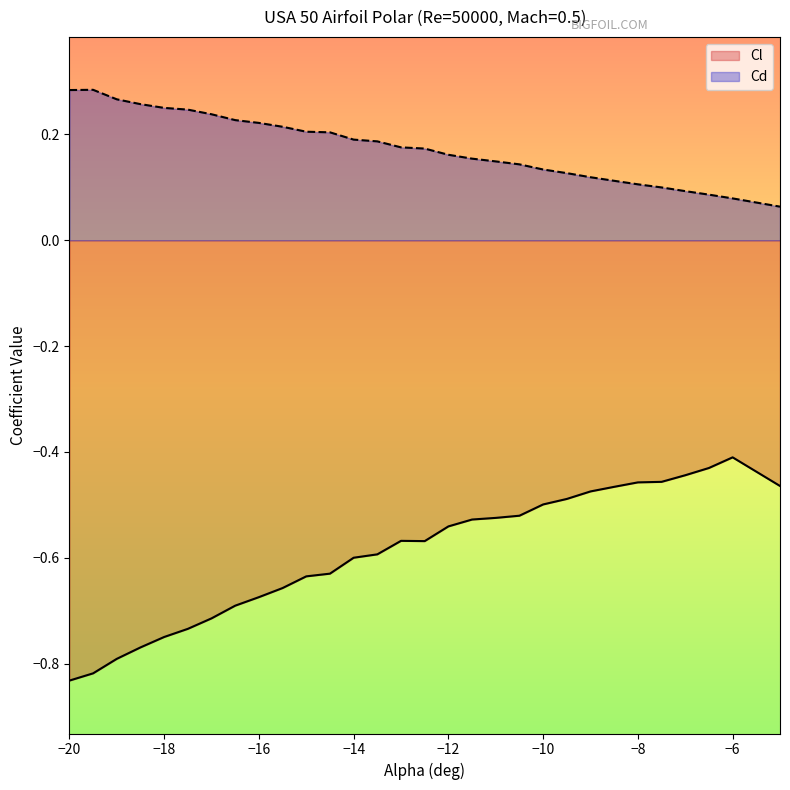

At which label does Cd reach its minimum?

-5